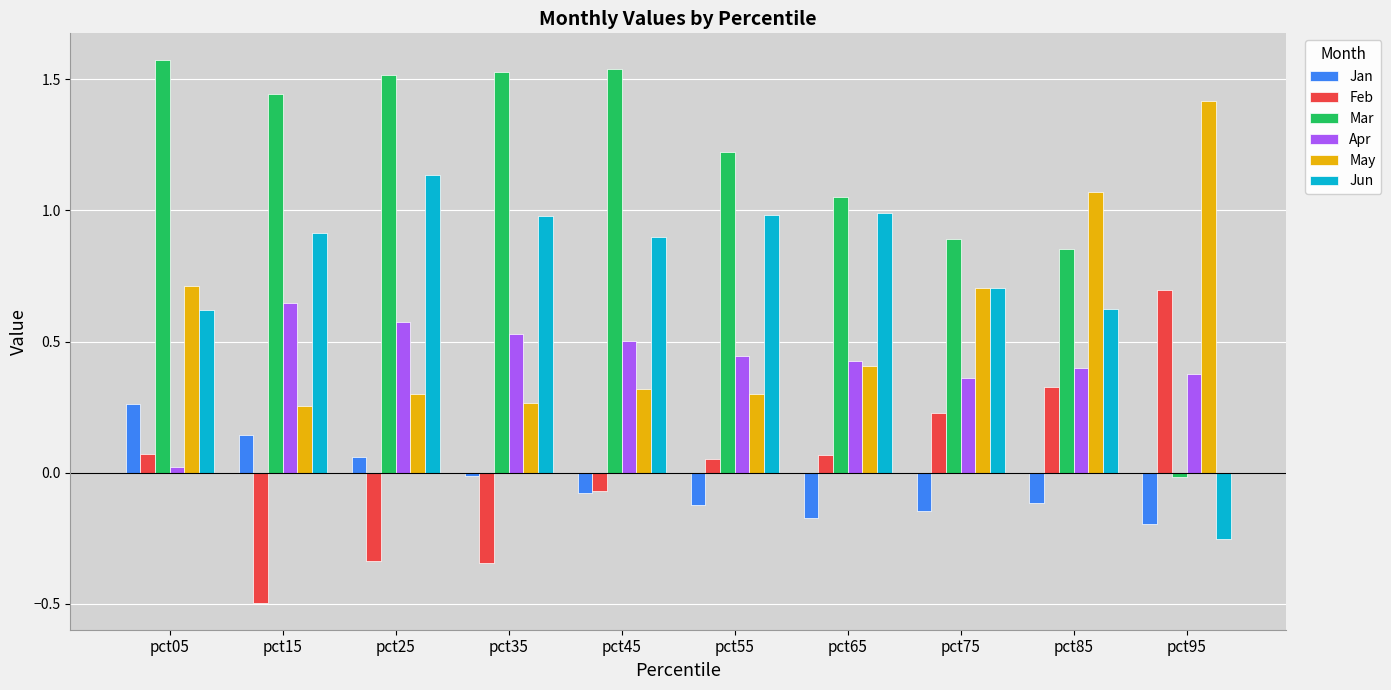

Is it true that Jun equals 0.6 at pct05?

True